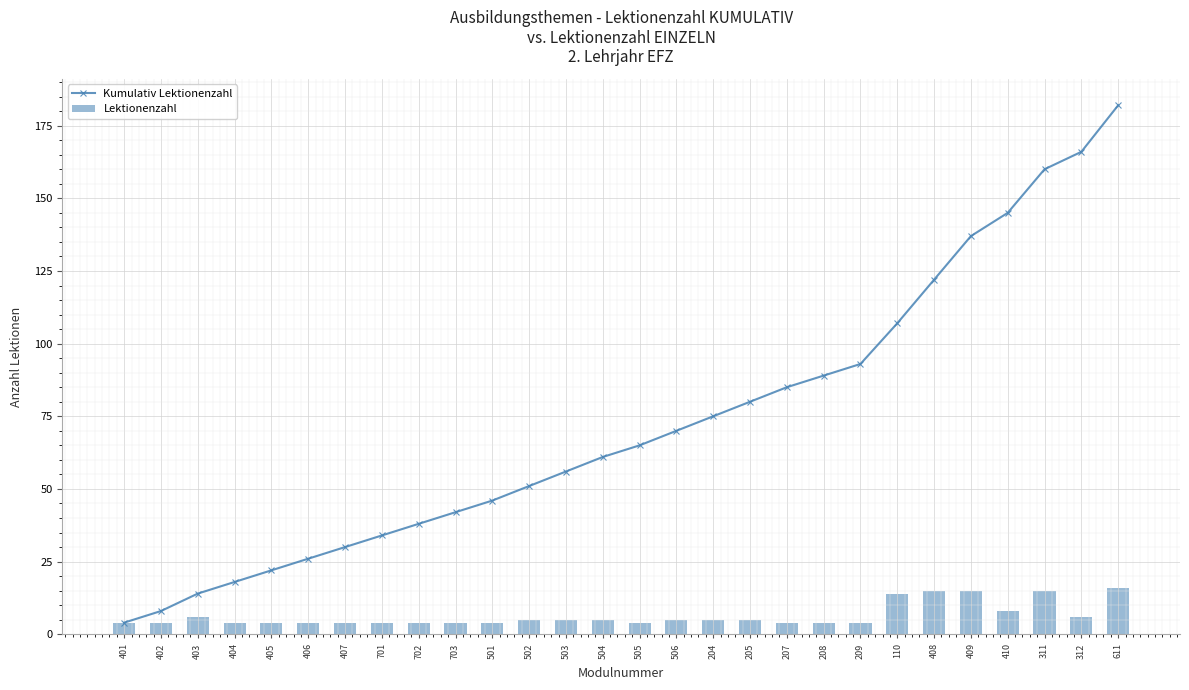

Which category has the lowest value in the Kumulativ Lektionenzahl series?

401